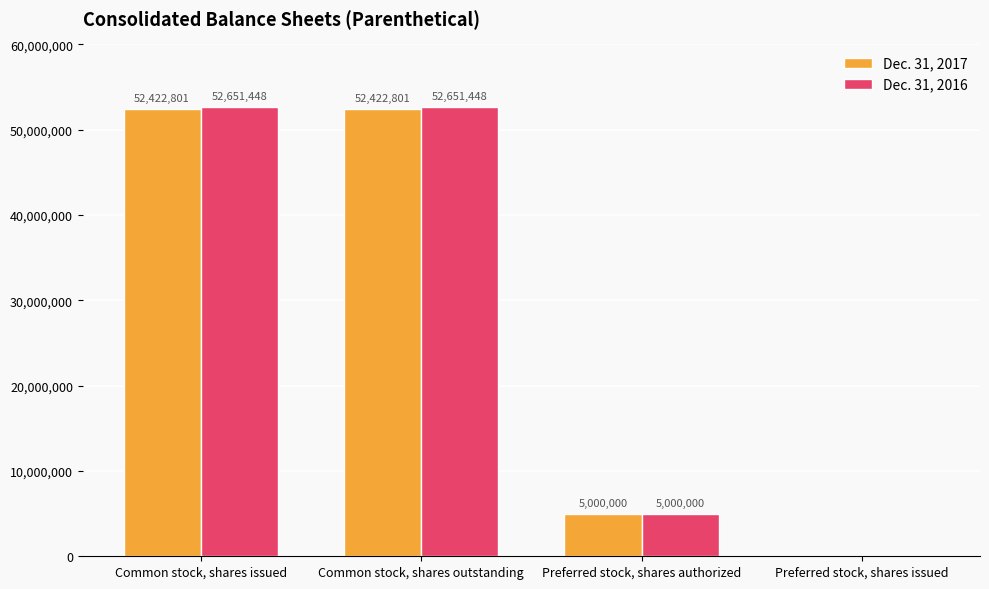

Reading left to right, transcribe all the data shown in this chart.

Dec. 31, 2017: Common stock, shares issued=52422801	Common stock, shares outstanding=52422801	Preferred stock, shares authorized=5000000	Preferred stock, shares issued=0
Dec. 31, 2016: Common stock, shares issued=52651448	Common stock, shares outstanding=52651448	Preferred stock, shares authorized=5000000	Preferred stock, shares issued=0